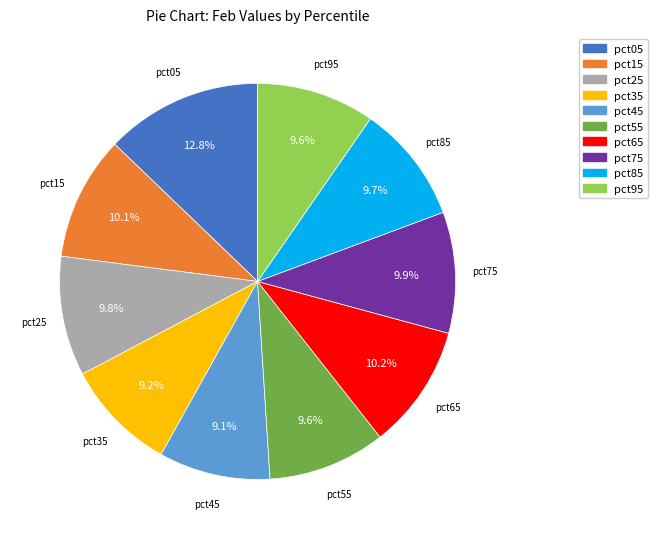

To the nearest percent, what is the average slice percentage?

10%